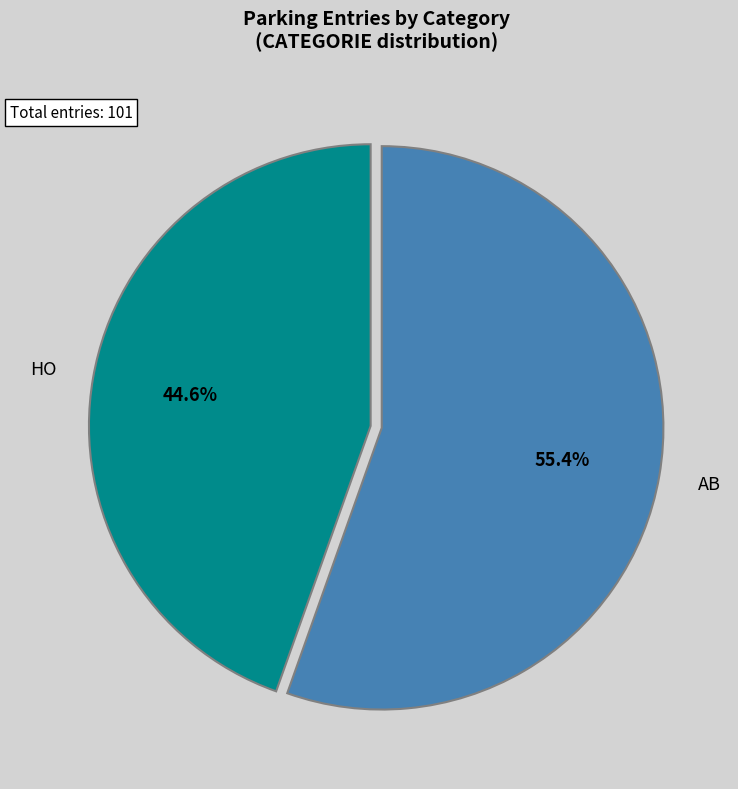

Which category has the biggest portion of the pie?

AB